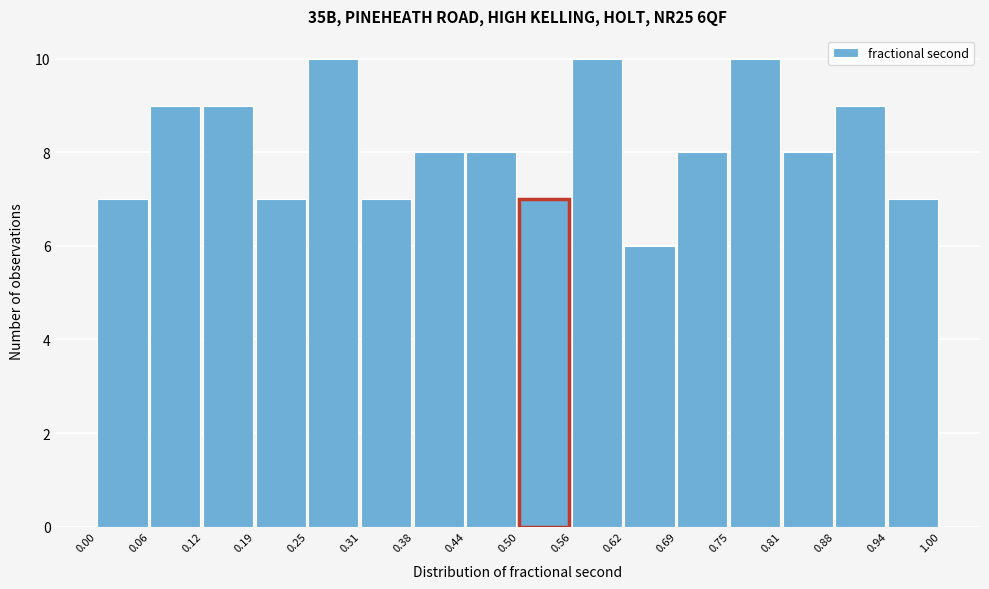

Reading left to right, transcribe this chart: for each bar, give the range it covers on the x-axis and its height. The values are not printed on the chart, so give them approximately, as read against the axis.

0.00 to 0.06: 7
0.06 to 0.12: 9
0.12 to 0.19: 9
0.19 to 0.25: 7
0.25 to 0.31: 10
0.31 to 0.38: 7
0.38 to 0.44: 8
0.44 to 0.50: 8
0.50 to 0.56: 7
0.56 to 0.62: 10
0.62 to 0.69: 6
0.69 to 0.75: 8
0.75 to 0.81: 10
0.81 to 0.88: 8
0.88 to 0.94: 9
0.94 to 1.00: 7